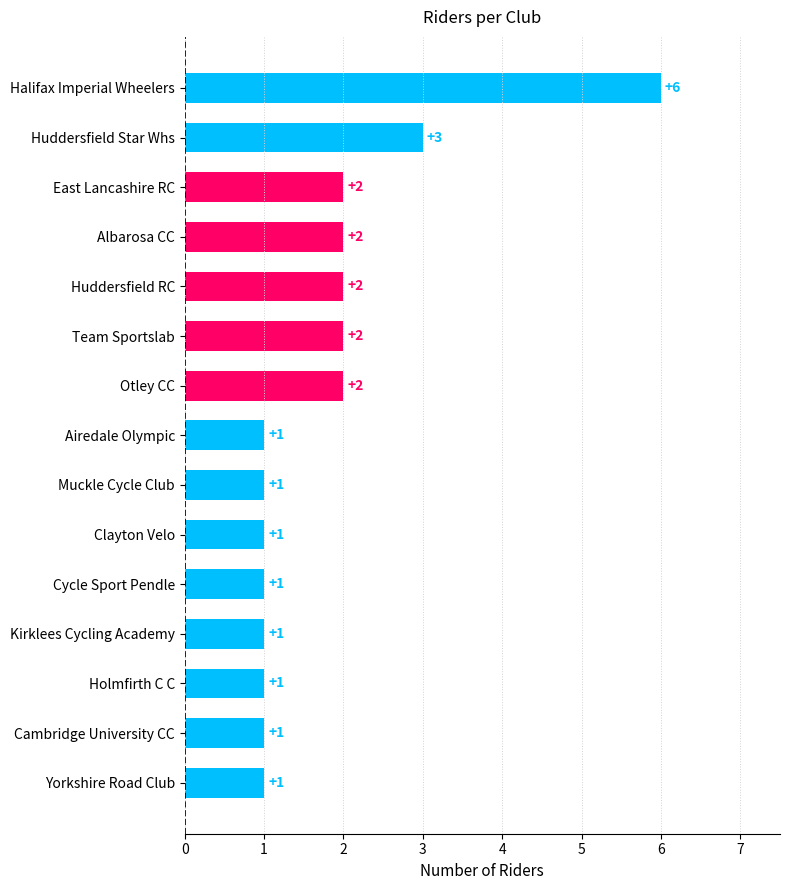

Is it true that the value at Huddersfield RC is 1?

False